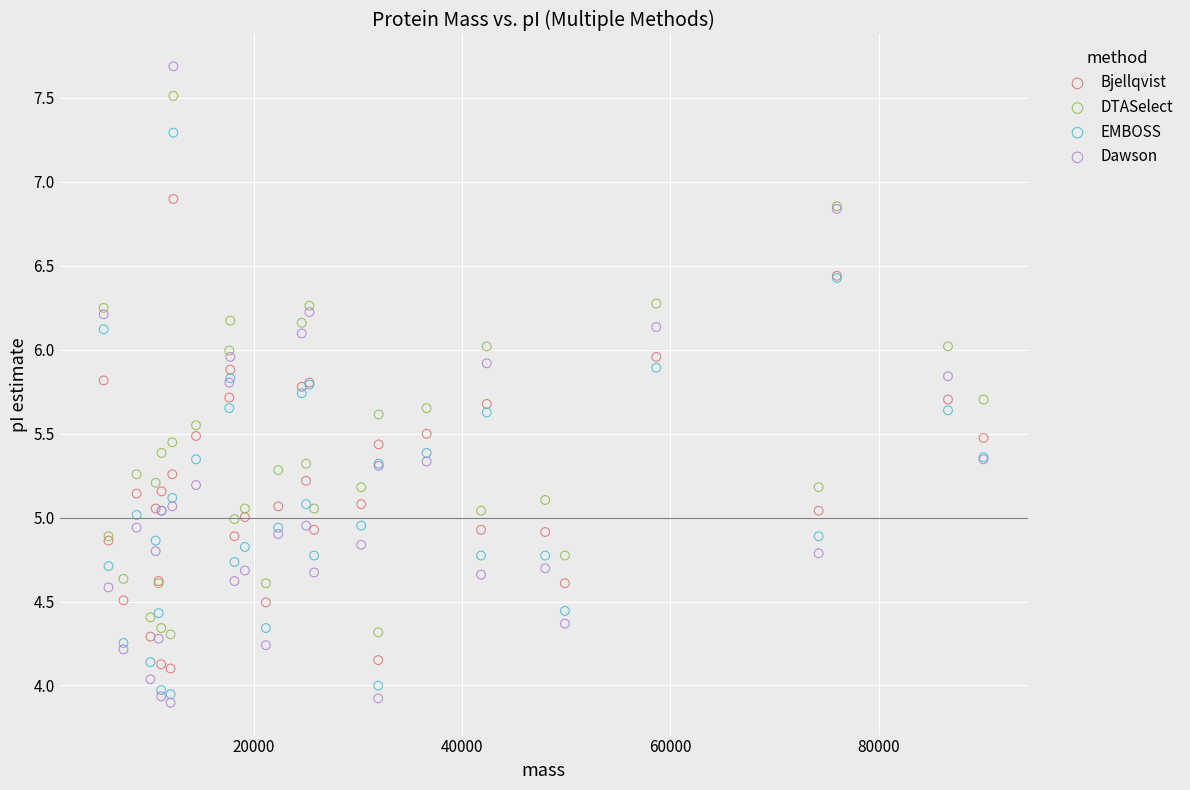

What are all the series names shown in the legend?

Bjellqvist, DTASelect, EMBOSS, Dawson